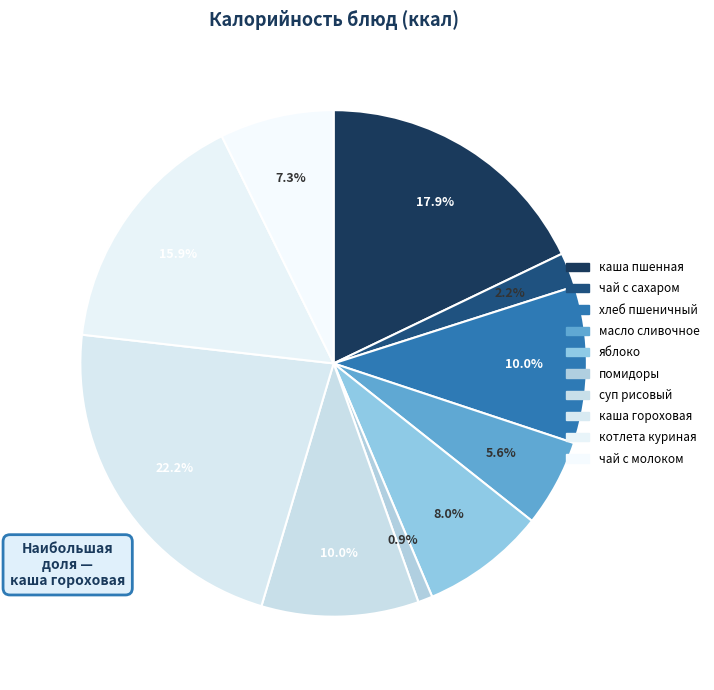

Rank the categories by value from lowest to highest.

помидоры в нарезке, чай с сахаром, масло сливочное порция, чай с сахаром и молоком, яблоко, хлеб пшеничный, суп рисовый, котлета из мяса курицы, каша вязкая молочная пшенная, каша гороховая